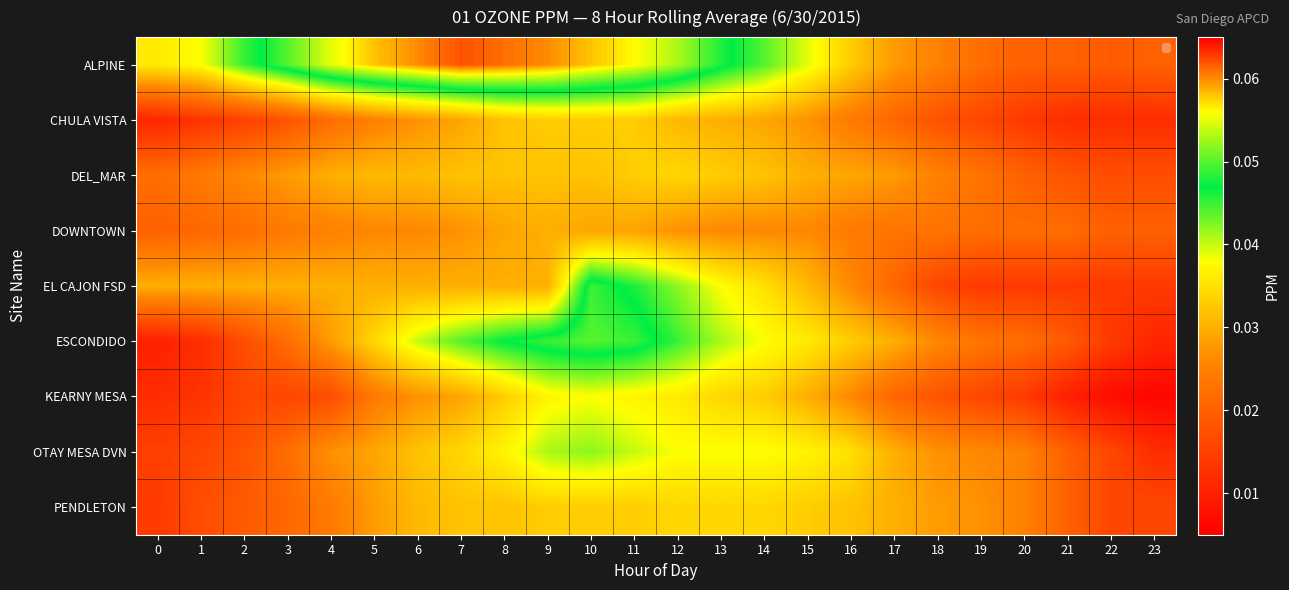

Reading left to right, what are all the values shown in this chart?

ALPINE: 0=0.0	1=0.0	2=0.0	3=0.1	4=0.1	5=0.1	6=0.1	7=0.1	8=0.1	9=0.1	10=0.1	11=0.1	12=0.1	13=0.0	14=0.0	15=0.0	16=0.0	17=0.0	18=0.0	19=0.0	20=0.0	21=0.0	22=0.0	23=0.0
CHULA VISTA: 0=0.0	1=0.0	2=0.0	3=0.0	4=0.0	5=0.0	6=0.0	7=0.0	8=0.0	9=0.0	10=0.0	11=0.0	12=0.0	13=0.0	14=0.0	15=0.0	16=0.0	17=0.0	18=0.0	19=0.0	20=0.0	21=0.0	22=0.0	23=0.0
DEL_MAR: 0=0.0	1=0.0	2=0.0	3=0.0	4=0.0	5=0.0	6=0.0	7=0.0	8=0.0	9=0.0	10=0.0	11=0.0	12=0.0	13=0.0	14=0.0	15=0.0	16=0.0	17=0.0	18=0.0	19=0.0	20=0.0	21=0.0	22=0.0	23=0.0
DOWNTOWN: 0=0.0	1=0.0	2=0.0	3=0.0	4=0.0	5=0.0	6=0.0	7=0.0	8=0.0	9=0.0	10=0.0	11=0.0	12=0.0	13=0.0	14=0.0	15=0.0	16=0.0	17=0.0	18=0.0	19=0.0	20=0.0	21=0.0	22=0.0	23=0.0
EL CAJON FSD: 0=0.0	1=0.0	2=0.0	3=0.0	4=0.0	5=0.0	6=0.0	7=0.0	8=0.0	9=0.0	10=0.0	11=0.0	12=0.0	13=0.0	14=0.0	15=0.0	16=0.0	17=0.0	18=0.0	19=0.0	20=0.0	21=0.0	22=0.0	23=0.0
ESCONDIDO: 0=0.0	1=0.0	2=0.0	3=0.0	4=0.0	5=0.0	6=0.0	7=0.0	8=0.0	9=0.0	10=0.1	11=0.0	12=0.0	13=0.0	14=0.0	15=0.0	16=0.0	17=0.0	18=0.0	19=0.0	20=0.0	21=0.0	22=0.0	23=0.0
KEARNY MESA: 0=0.0	1=0.0	2=0.0	3=0.0	4=0.0	5=0.0	6=0.0	7=0.0	8=0.0	9=0.0	10=0.0	11=0.0	12=0.0	13=0.0	14=0.0	15=0.0	16=0.0	17=0.0	18=0.0	19=0.0	20=0.0	21=0.0	22=0.0	23=0.0
OTAY MESA DVN: 0=0.0	1=0.0	2=0.0	3=0.0	4=0.0	5=0.0	6=0.0	7=0.0	8=0.0	9=0.0	10=0.0	11=0.0	12=0.0	13=0.0	14=0.0	15=0.0	16=0.0	17=0.0	18=0.0	19=0.0	20=0.0	21=0.0	22=0.0	23=0.0
PENDLETON: 0=0.0	1=0.0	2=0.0	3=0.0	4=0.0	5=0.0	6=0.0	7=0.0	8=0.0	9=0.0	10=0.0	11=0.0	12=0.0	13=0.0	14=0.0	15=0.0	16=0.0	17=0.0	18=0.0	19=0.0	20=0.0	21=0.0	22=0.0	23=0.0